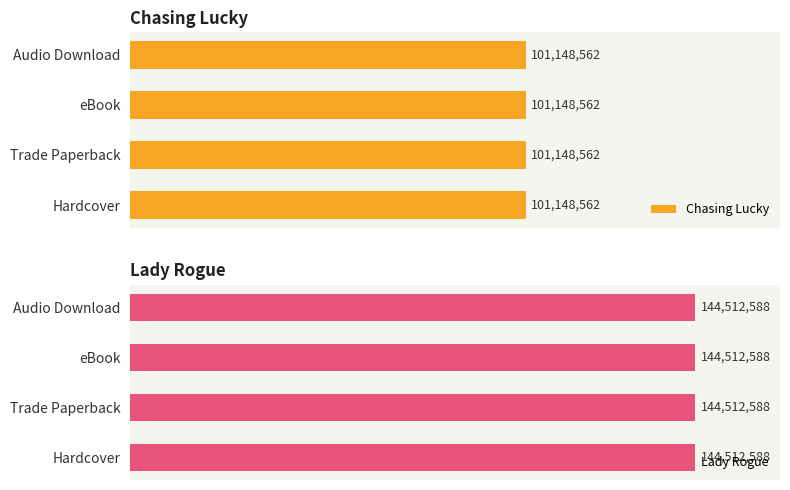

What is the label of the 1st bar from the right?

Audio Download